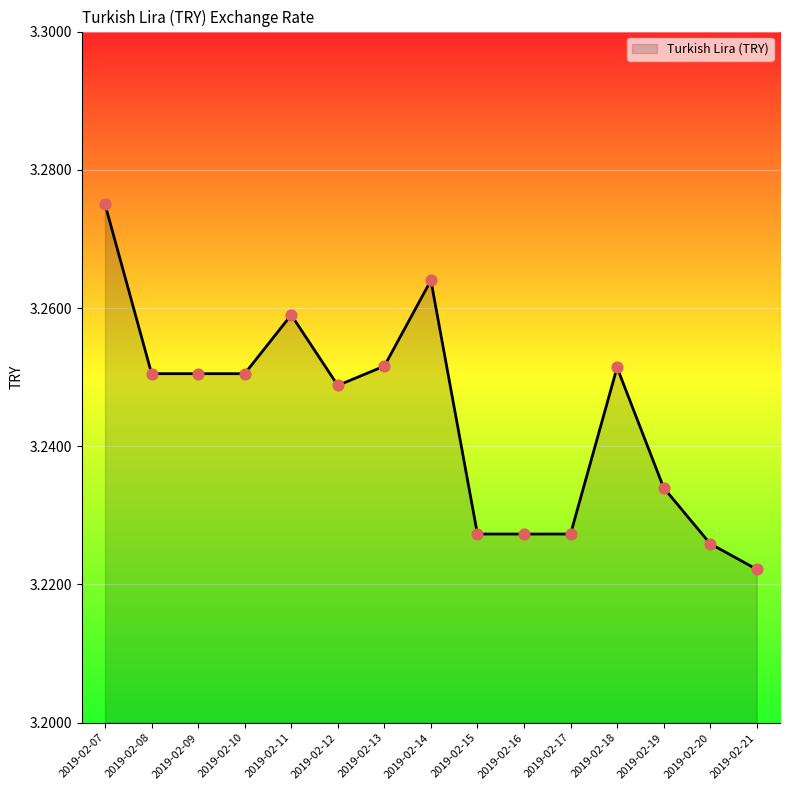

Approximately how many times larger is the value at 2019-02-17 compared to 2019-02-16?

1.0